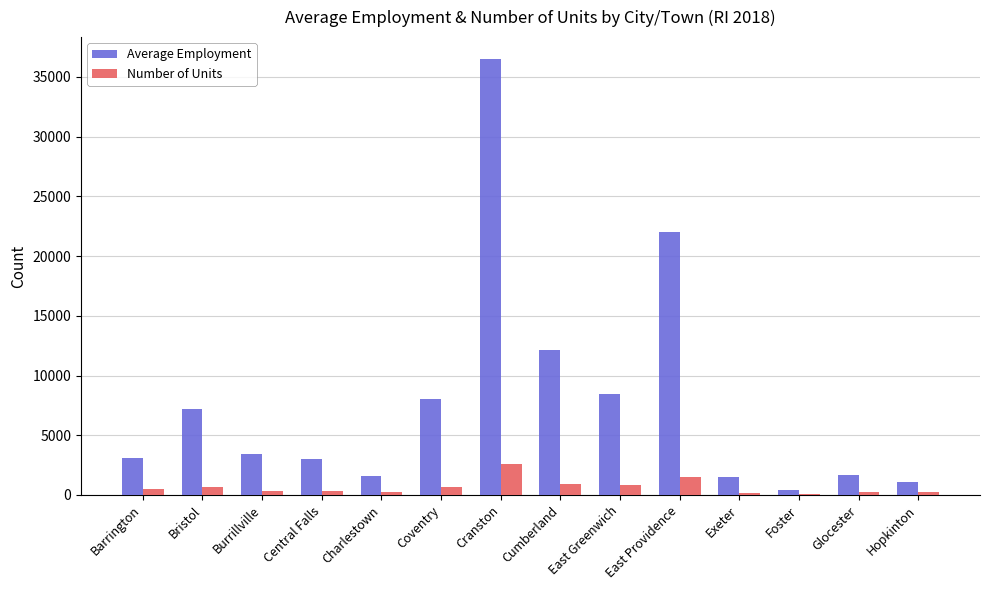

Which series changed the most between Cranston and East Greenwich?

Average Employment